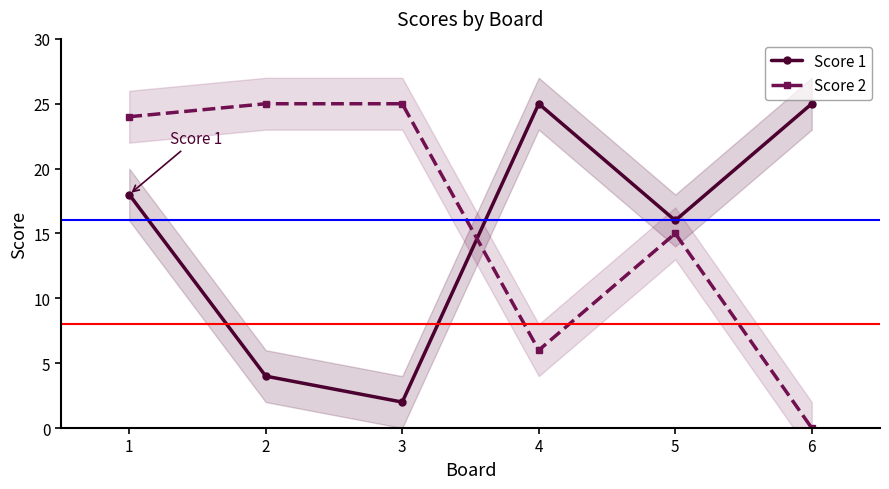

What is the value of the Score 2 point at the 2nd from the left?

25